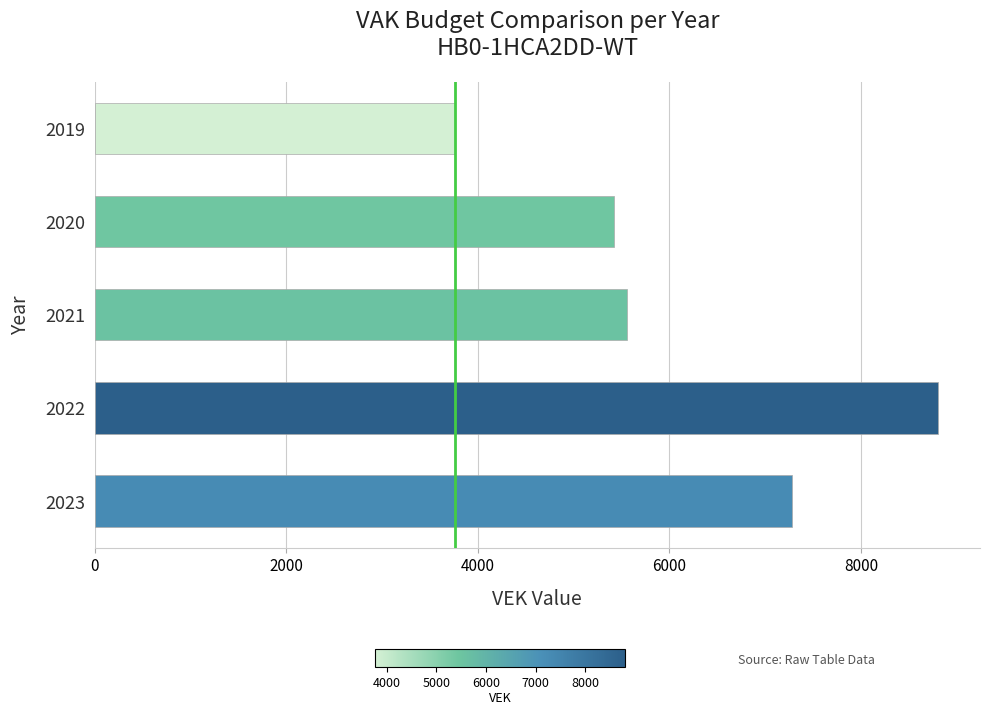

Between 2020 and 2022, which is larger?

2022